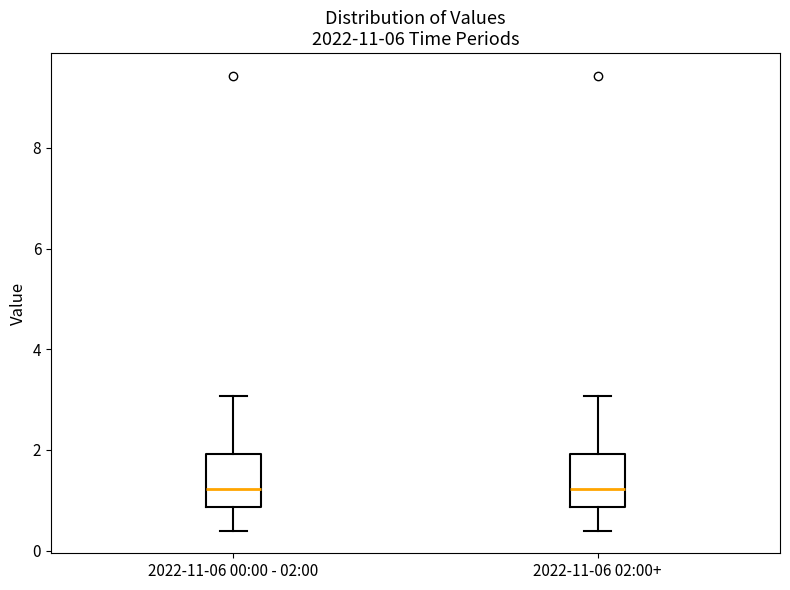

Reading left to right, transcribe this box plot: for each box, give where its median line is, the range the box spans, and where its two whiskers end, as read against the y-axis. The values are not printed on the chart, so give them approximately, as read against the axis.

2022-11-06 00:00 - 02:00: median 1.2, box 0.8 to 2.0, whiskers 0.4 to 3.0
2022-11-06 02:00+: median 1.2, box 0.8 to 2.0, whiskers 0.4 to 3.0